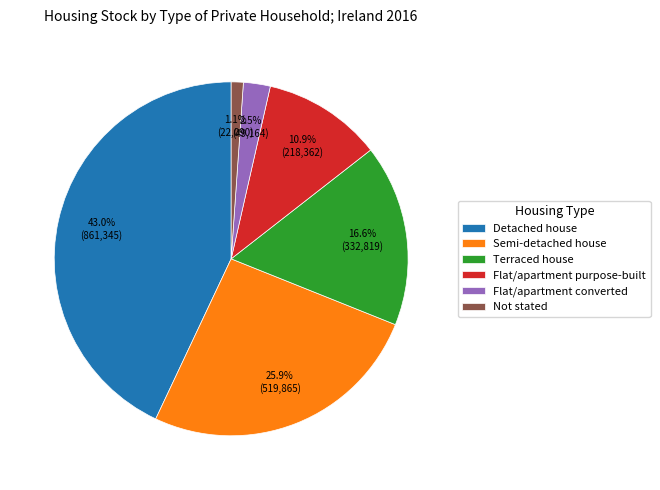

How much of the chart is everything except Terraced house?

83.4%